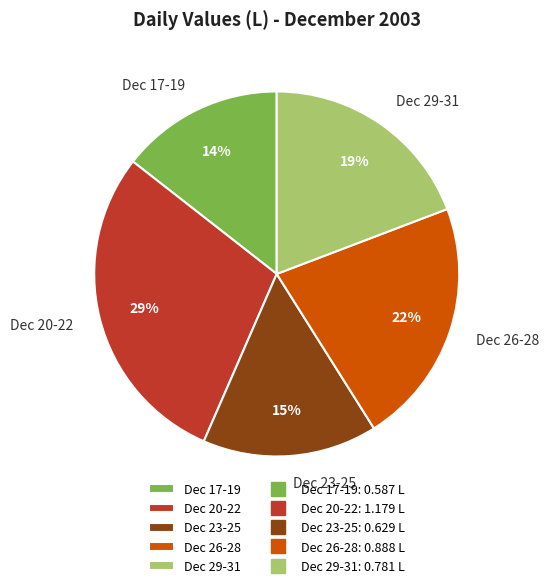

Is Dec 20-22 the majority of the pie?

No